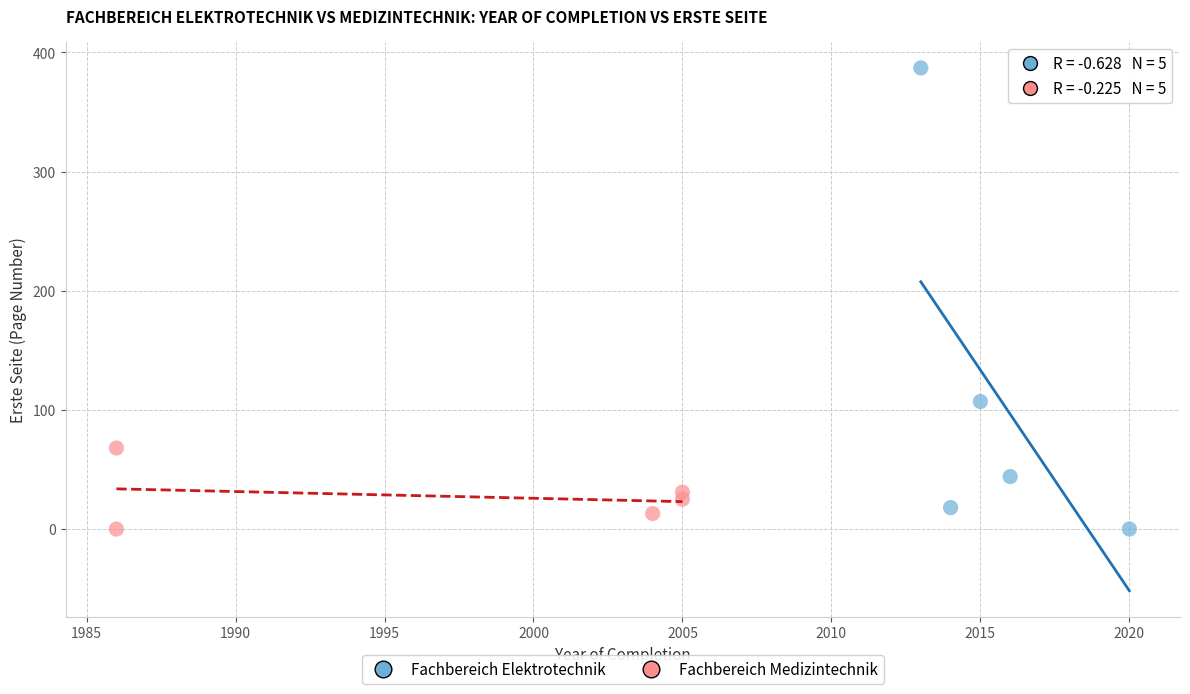

Which series contains the highest Y value?

Fachbereich Elektrotechnik